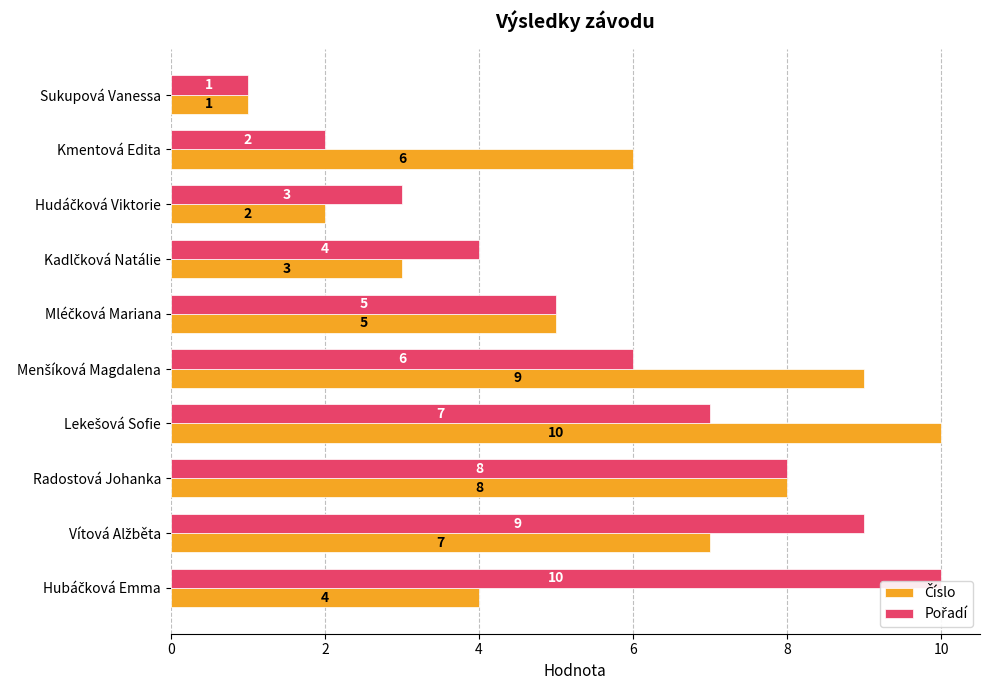

How many distinct data groups are displayed?

2